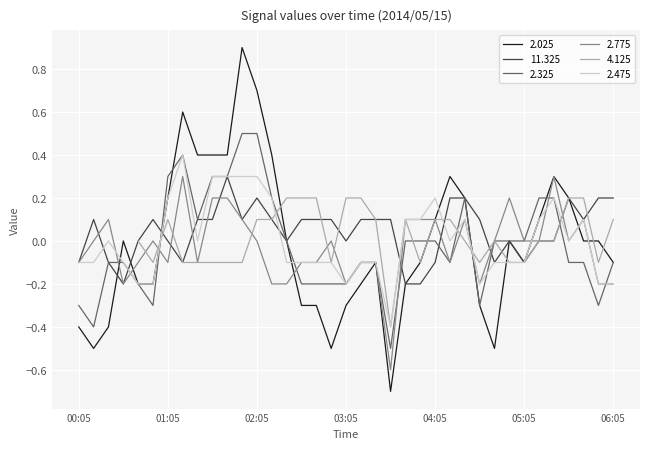

Is it true that 11.325 equals -0.1 at 05:05?

True